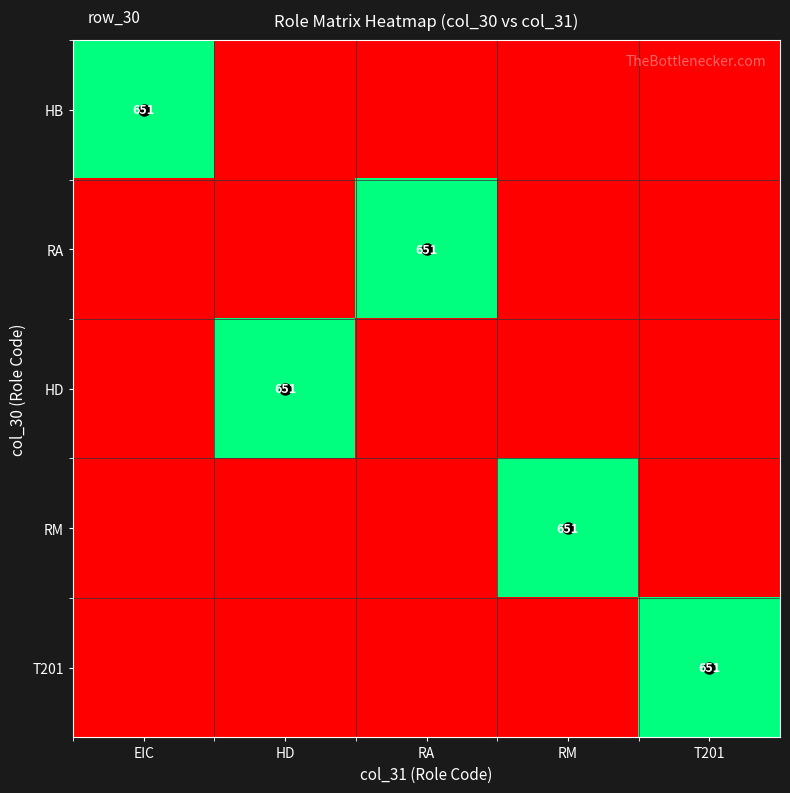

Rank the categories by T201 value from lowest to highest.

EIC, HD, RA, RM, T201